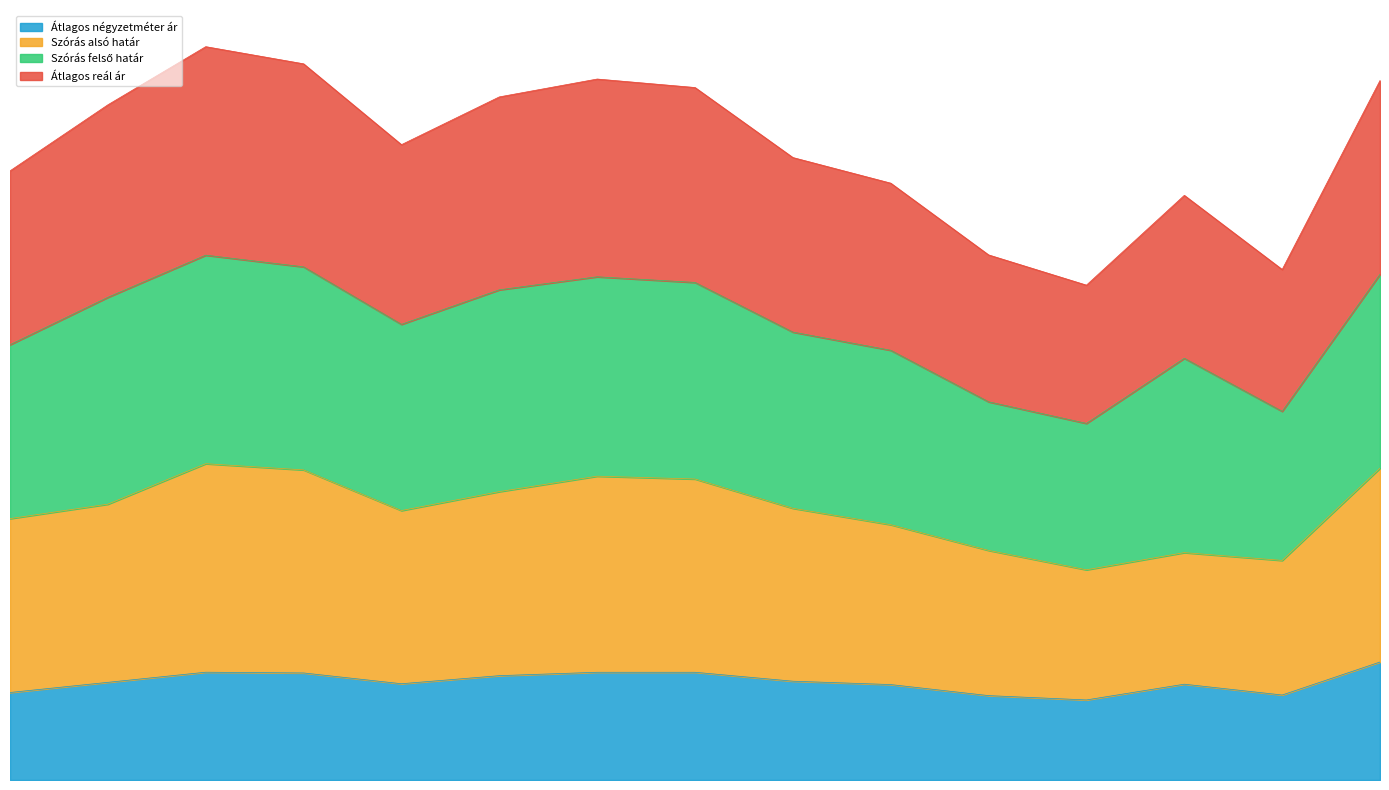

At which category does the chart reach its peak across all series?

2007-10